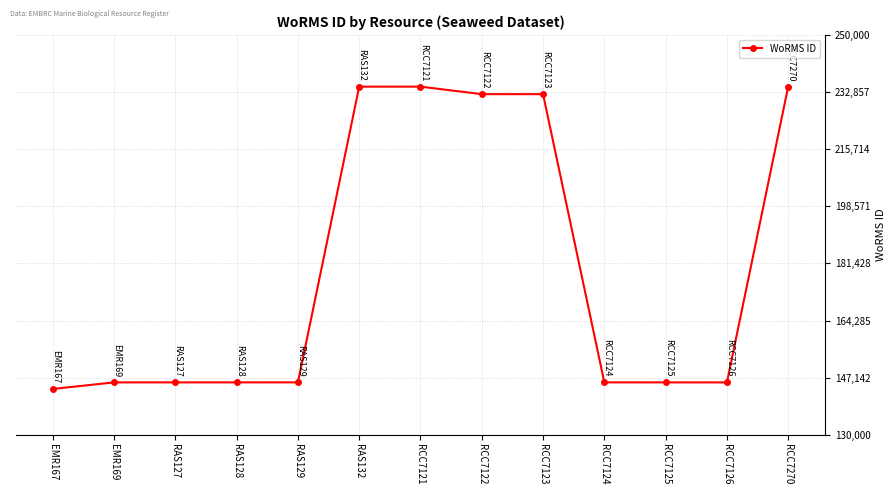

What is the difference between the maximum and minimum values?

90728